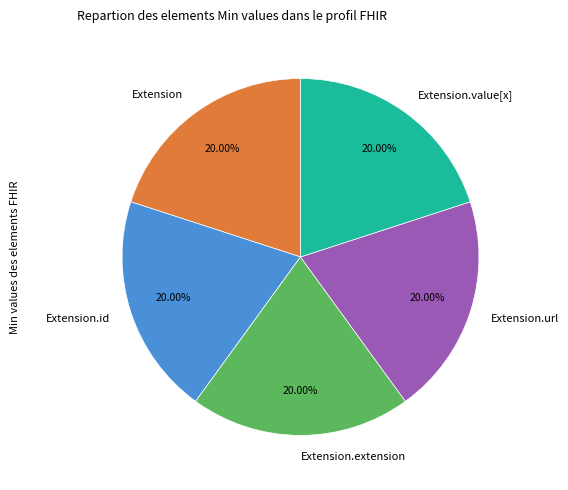

Is there a majority slice in this chart?

No